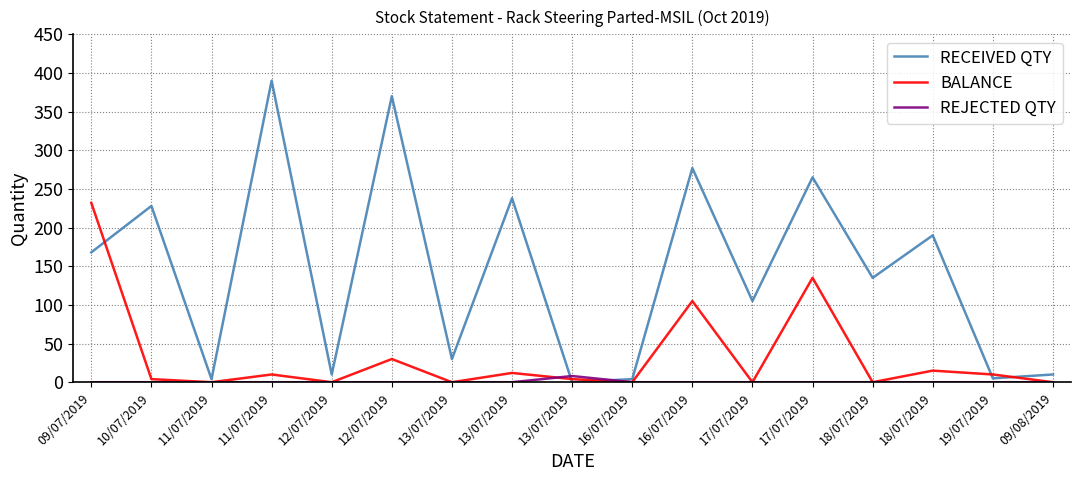

What are all the series names shown in the legend?

RECEIVED QTY, BALANCE, REJECTED QTY